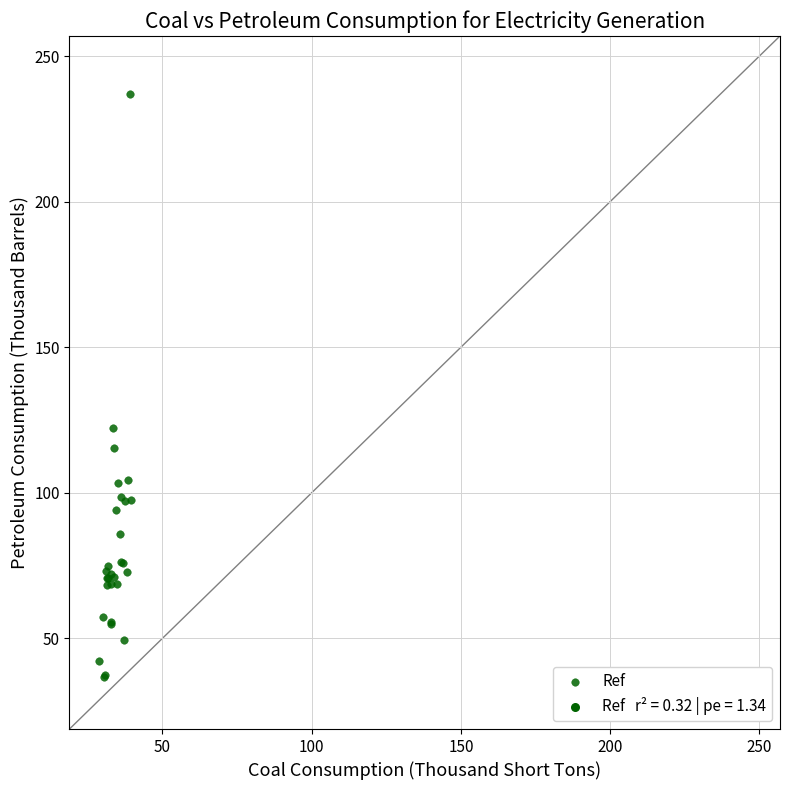

What Y value in the scatter plot is closest to 136?

122.4